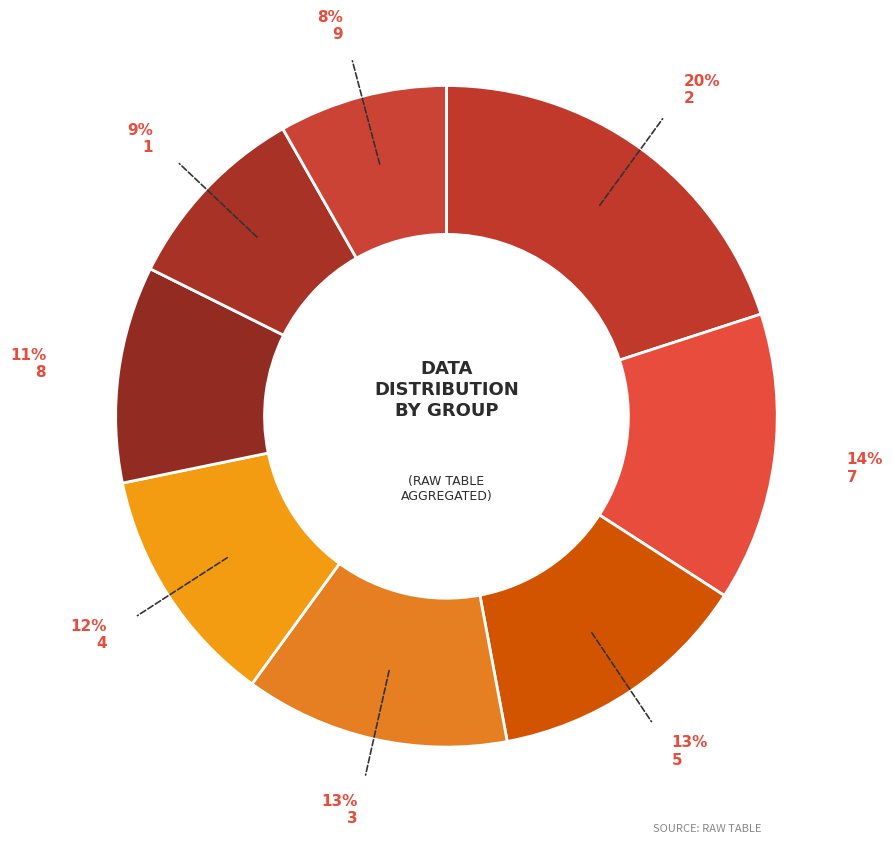

Count the number of slices in the pie.

8